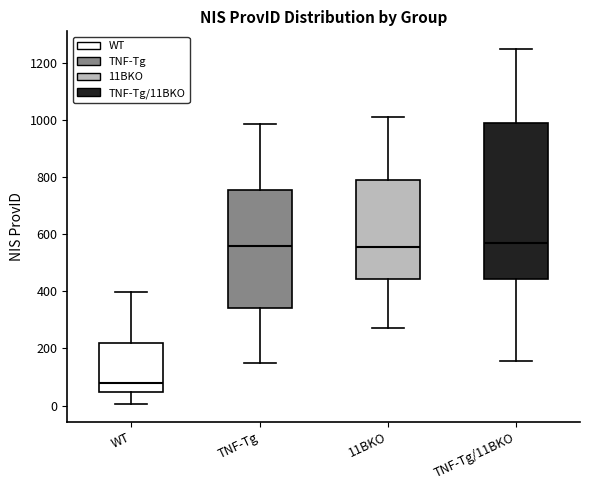

Reading left to right, transcribe this box plot: for each box, give where its median line is, the range the box spans, and where its two whiskers end, as read against the y-axis. The values are not printed on the chart, so give them approximately, as read against the axis.

WT: median 80, box 40 to 220, whiskers 0 to 400
TNF-Tg: median 560, box 340 to 760, whiskers 160 to 980
11BKO: median 560, box 440 to 800, whiskers 280 to 1020
TNF-Tg/11BKO: median 580, box 440 to 1000, whiskers 160 to 1260